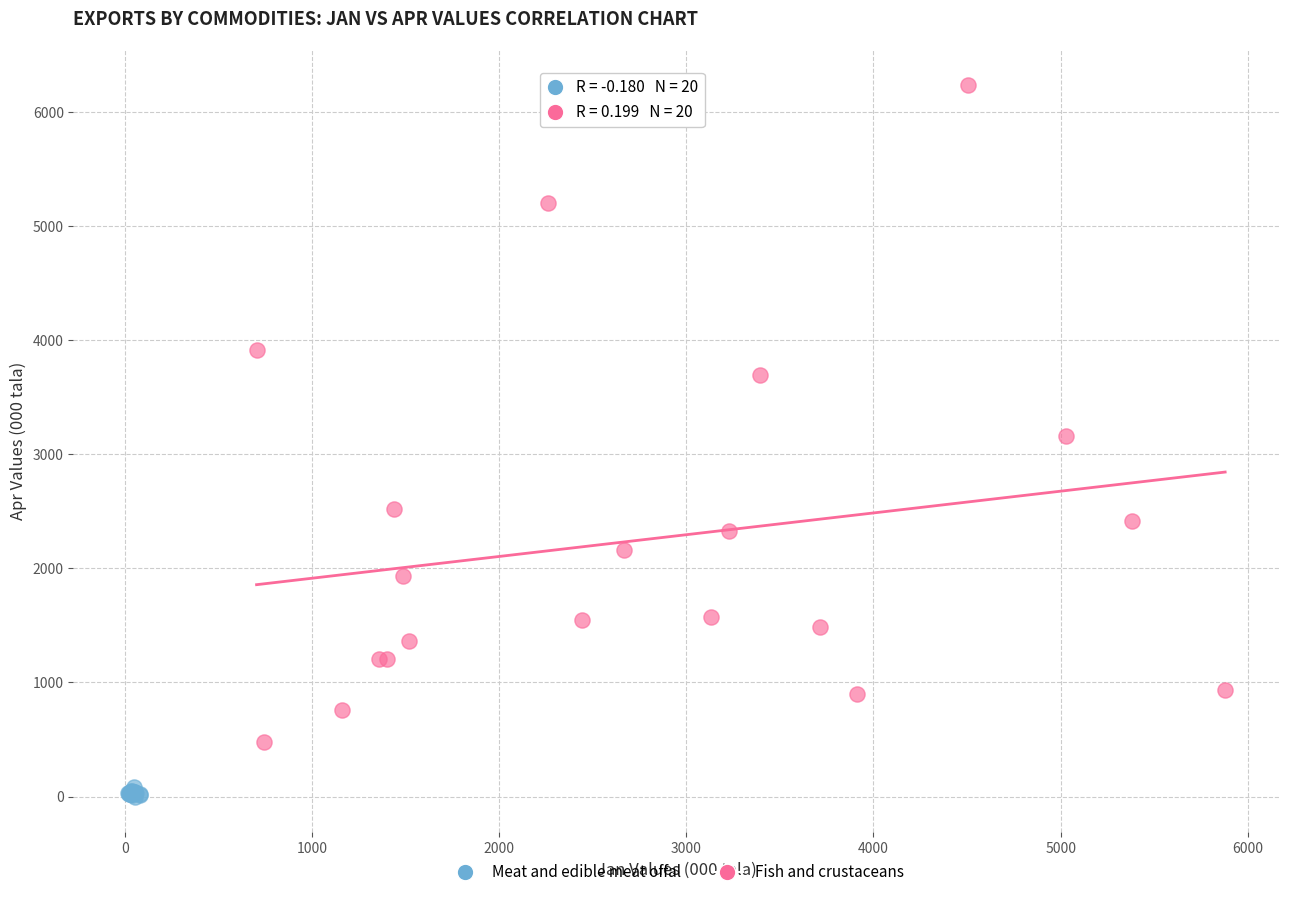

What are all the series names shown in the legend?

Meat and edible meat offal, Fish and crustaceans